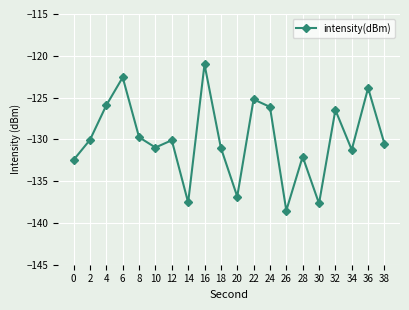

True or false: the data has more than 1 interior local peaks.

True